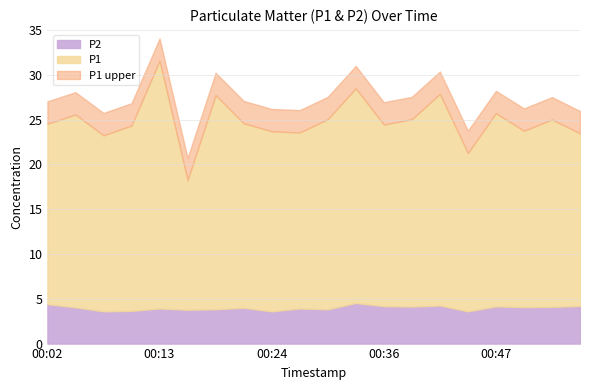

How many lines are shown in the chart?

3